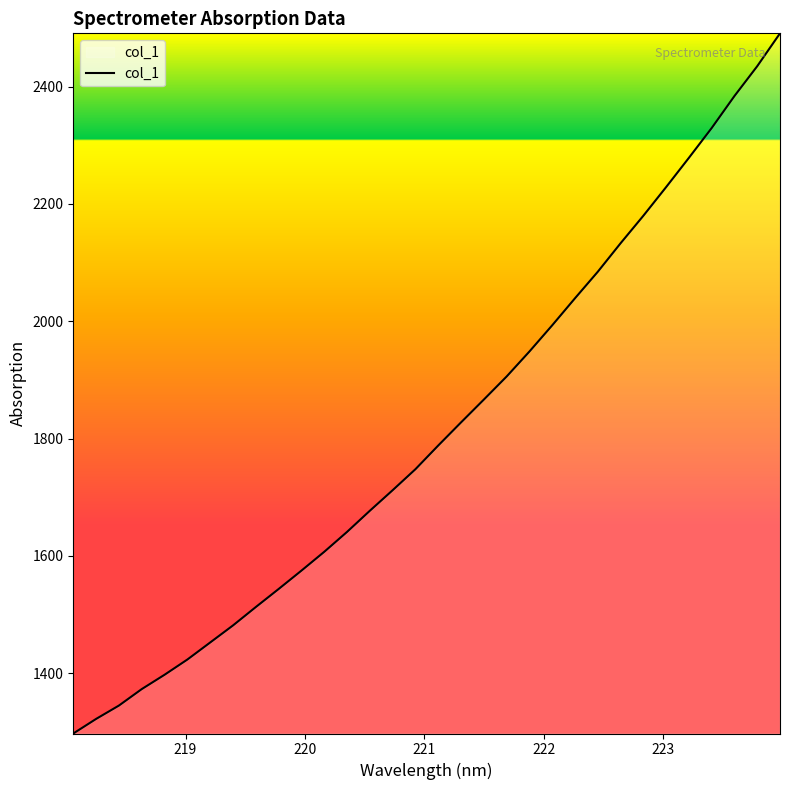

What is the minimum value shown in the chart?

1297.2